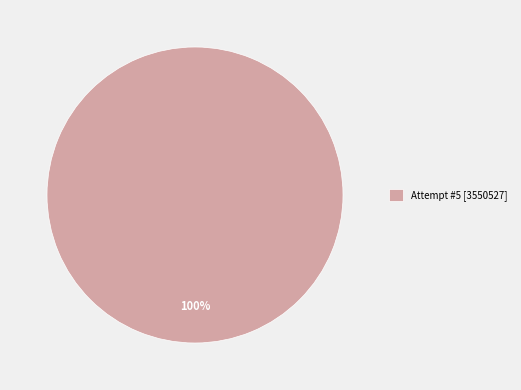

Is Attempt #5 [3550527] the majority of the pie?

Yes